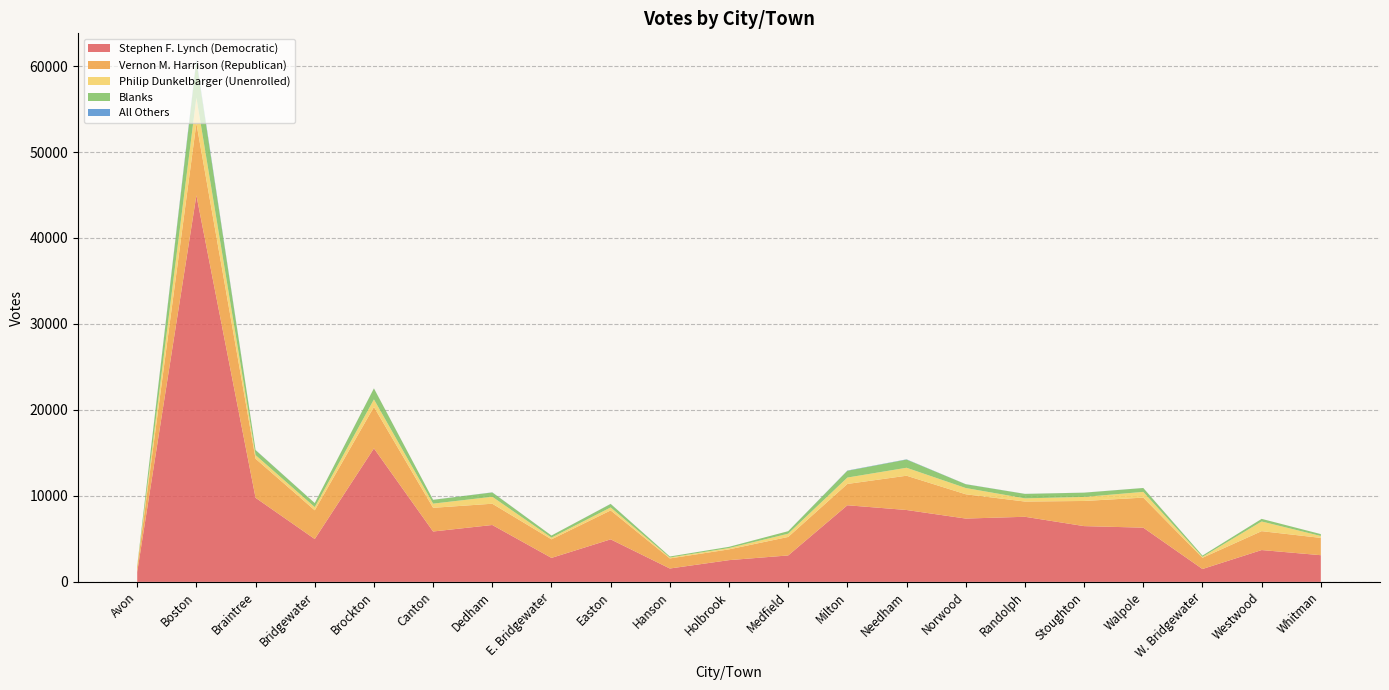

Reading right to left, list all the values displayed in this chart.

Stephen F. Lynch (Democratic): 3103	3701	1496	6306	6486	7572	7364	8361	8911	3075	2528	1555	4946	2789	6616	5859	15530	4984	9779	44961	1149
Vernon M. Harrison (Republican): 2011	2198	1304	3494	2924	1771	2827	3986	2480	2151	1251	1172	3365	2160	2474	2756	4819	3341	4545	8384	552
Philip Dunkelbarger (Unenrolled): 222	1125	109	668	470	372	726	927	743	377	155	107	348	199	810	487	879	373	425	2983	67
Blanks: 217	302	145	449	496	517	440	953	787	295	141	115	406	242	502	440	1276	465	574	4251	84
All Others: 4	2	3	6	6	8	12	27	29	0	1	1	11	2	14	7	9	5	19	190	0